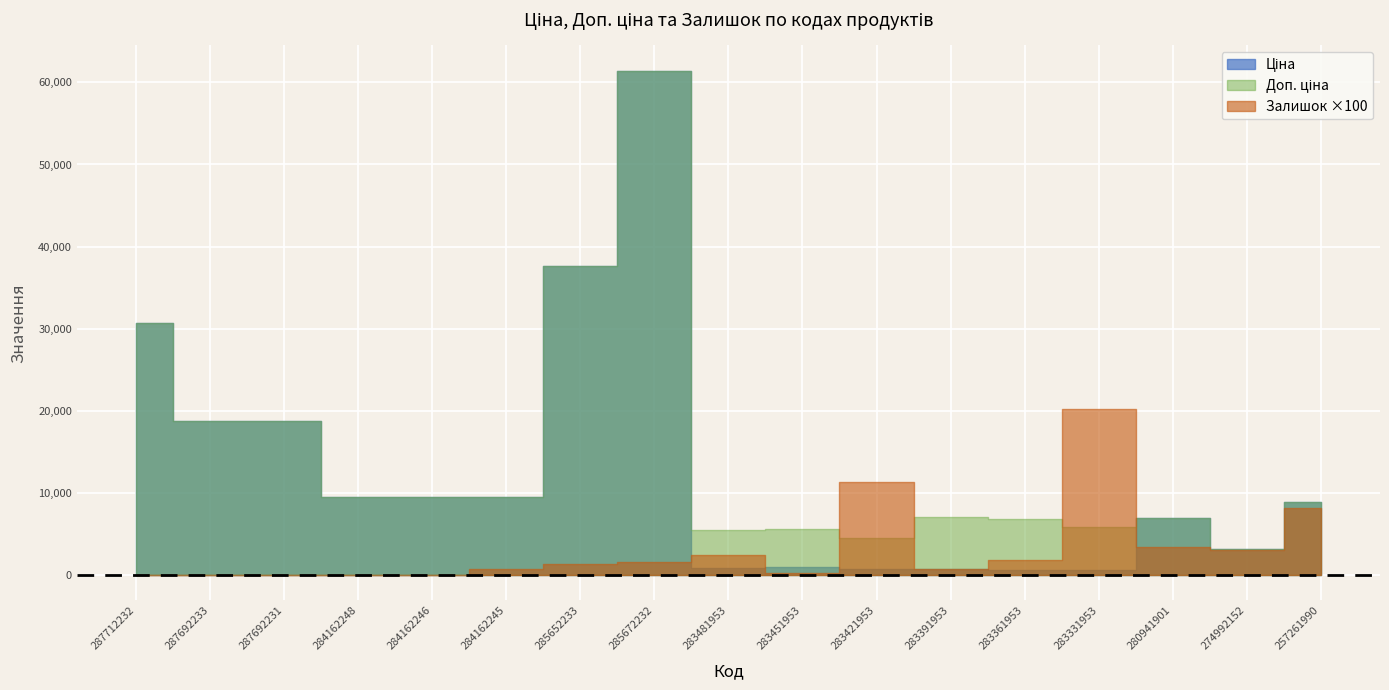

Which series has the widest spread of values?

Ціна